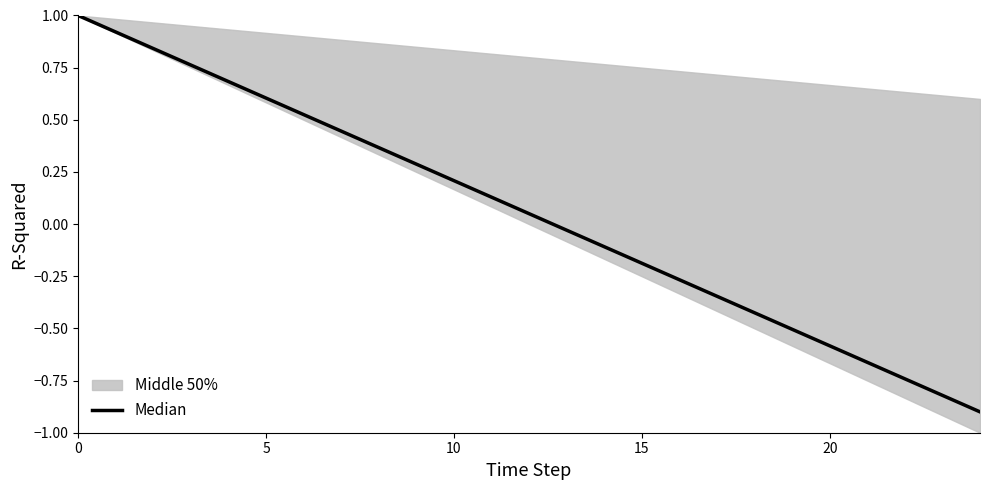

At which label is the value closest to 0?

13